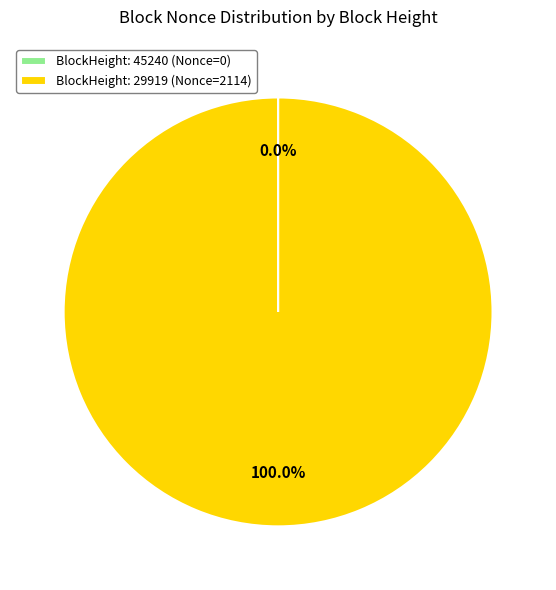

What is the largest slice in the pie chart?

BlockHeight: 29919 (Nonce=2114)